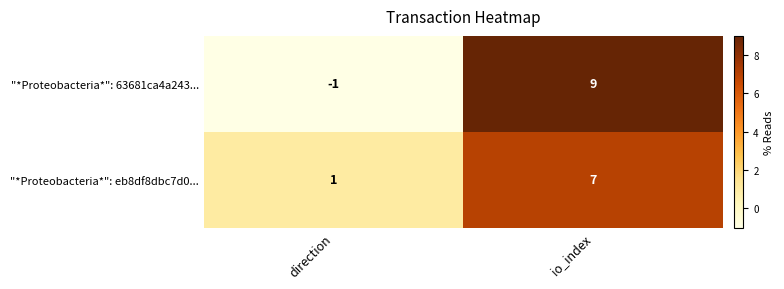

List the series in order of their peak value, highest first.

"*Proteobacteria*": 63681ca4a243..., "*Proteobacteria*": eb8df8dbc7d0...